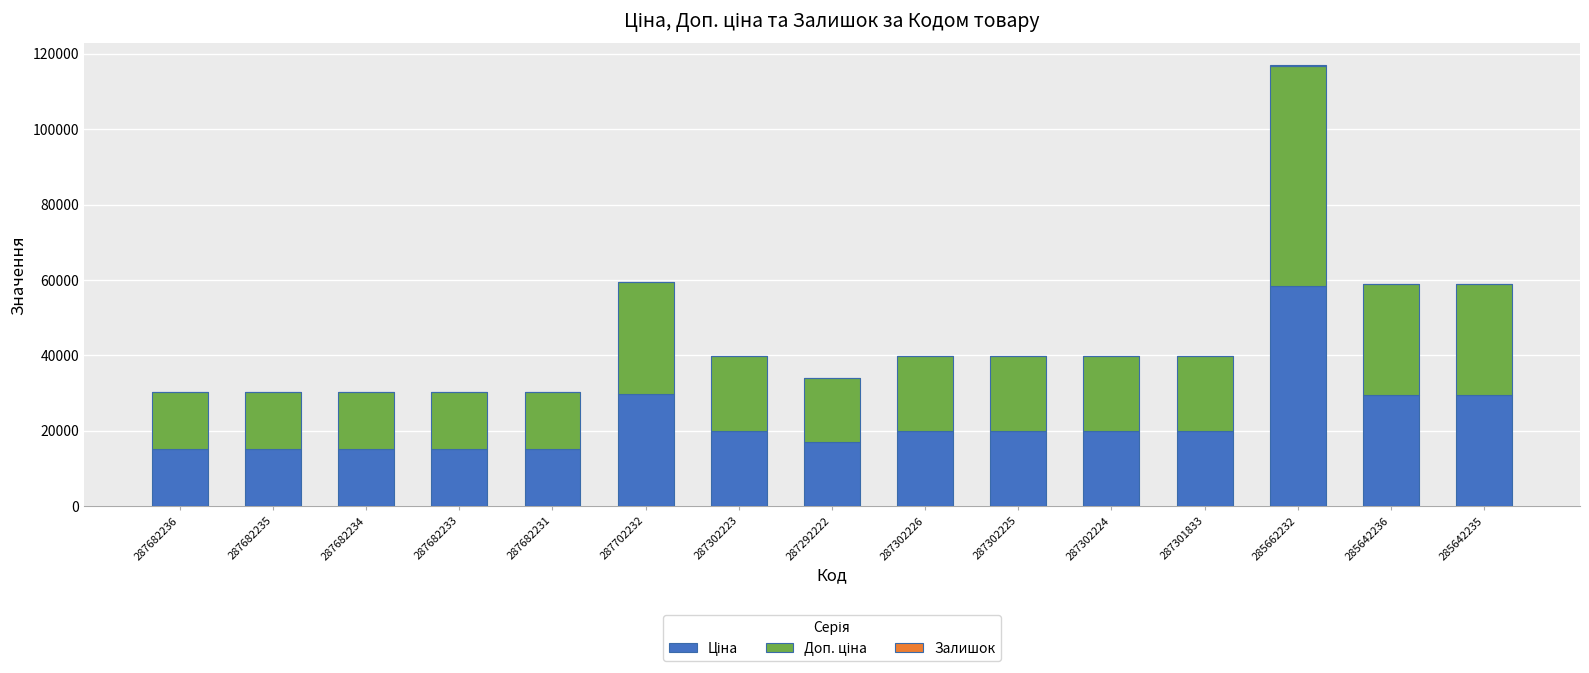

At which category is the sum across all series the highest?

285662232